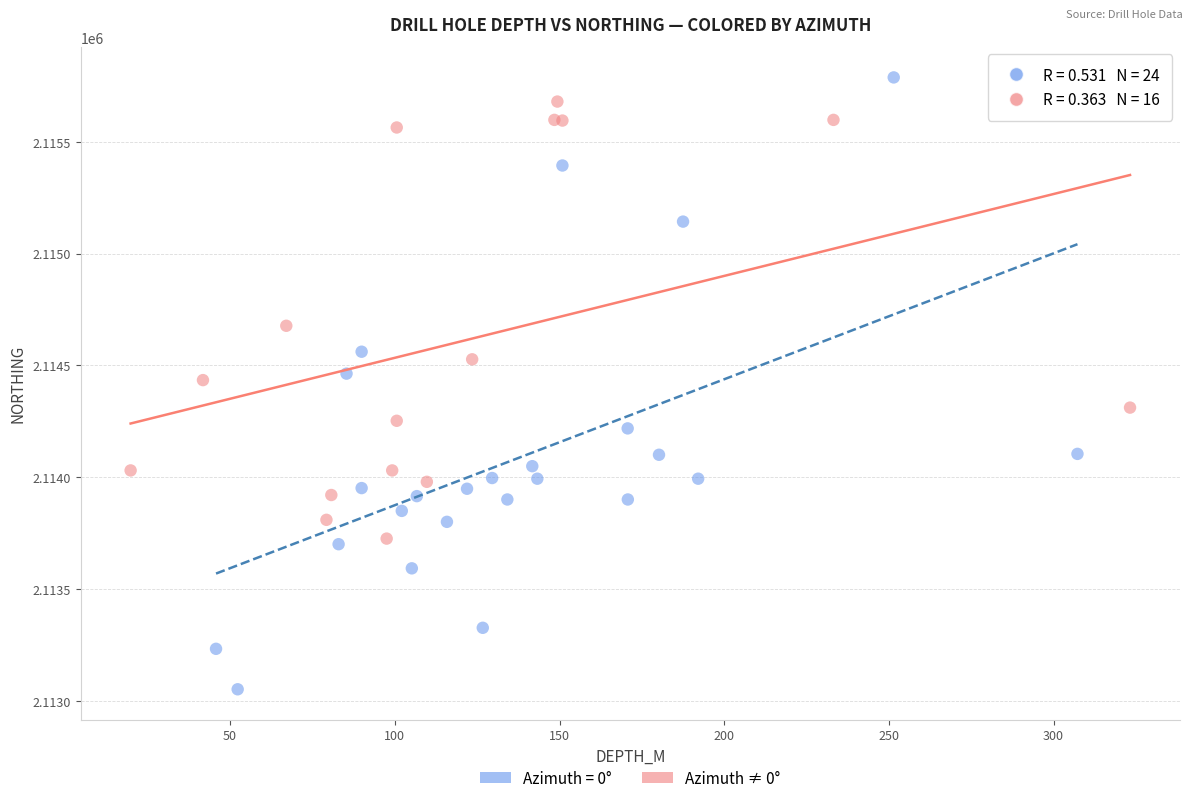

Which series has the widest spread of Y values?

Azimuth = 0°